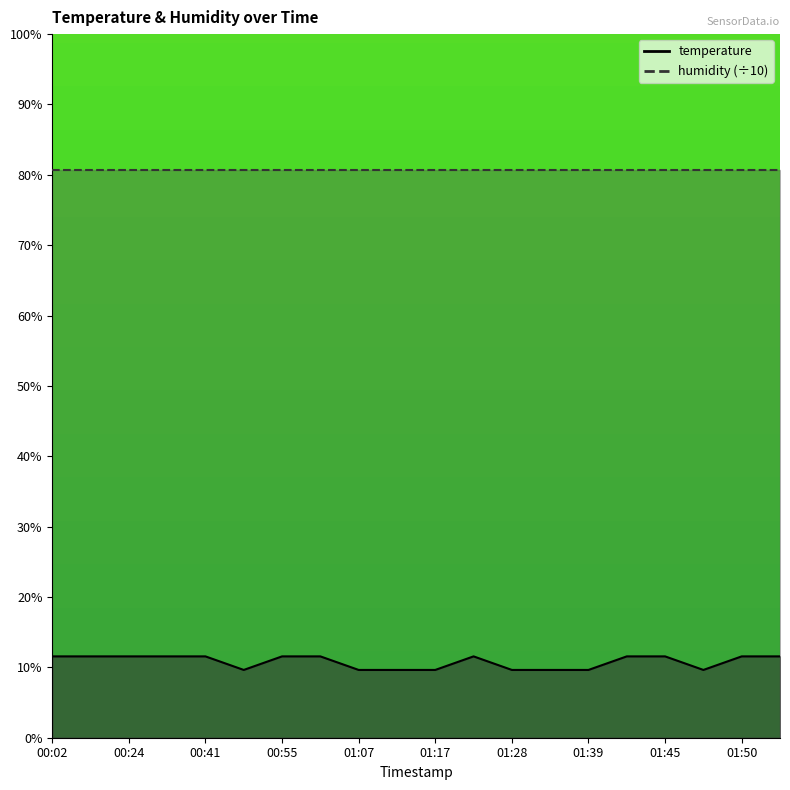

At which category does the chart reach its peak across all series?

00:02